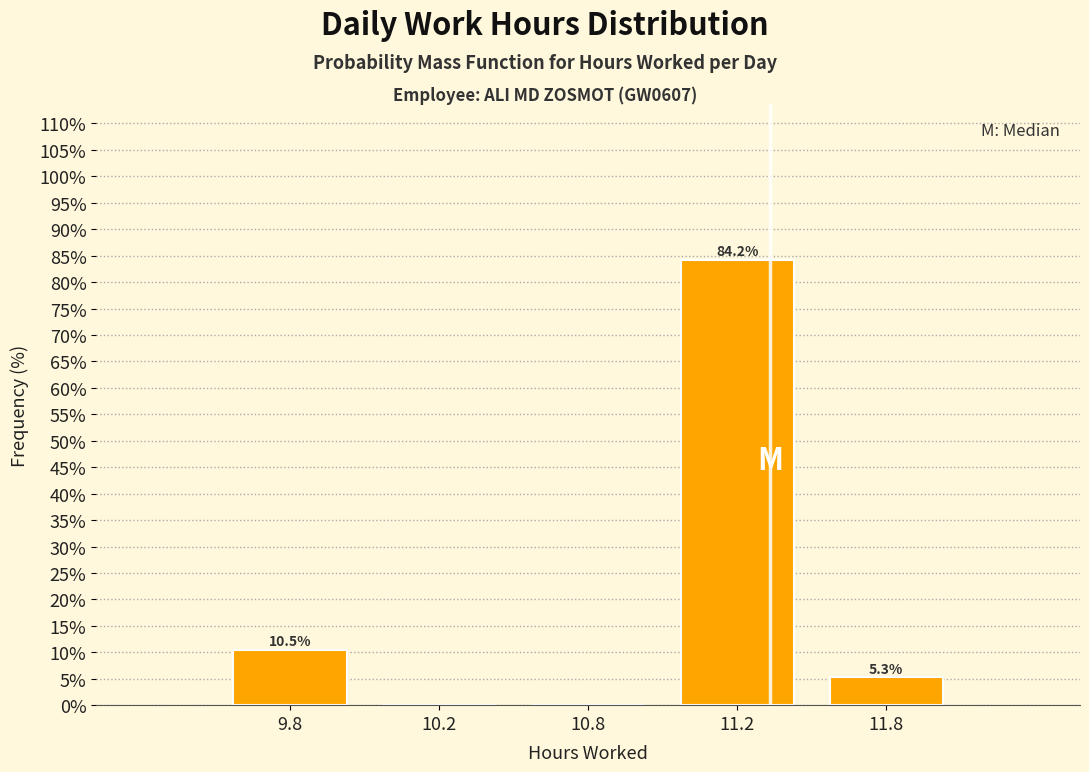

Reading left to right, list all the values displayed in this chart.

9.8=10.5	10.2=0.0	10.8=0.0	11.2=84.2	11.8=5.3